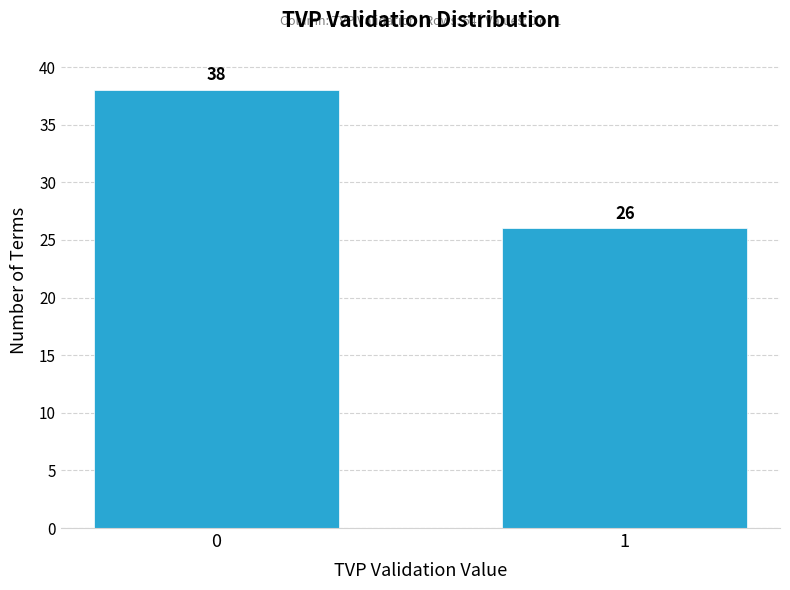

Reading right to left, extract all data points from this chart.

26	38